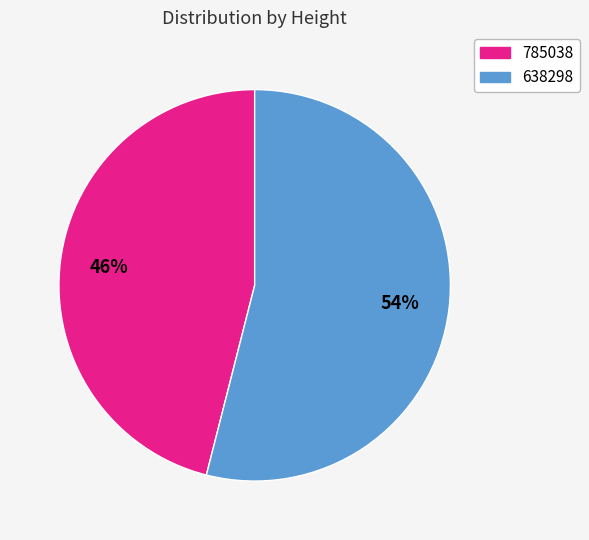

To the nearest percent, what is the combined percentage of 785038 and 638298?

100%